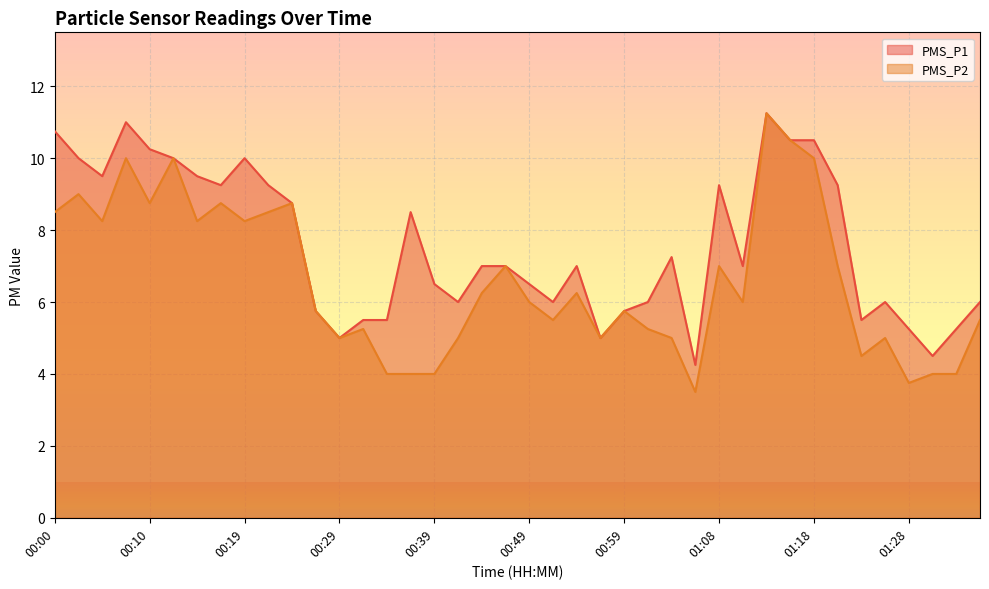

At which label does PMS_P2 reach its peak?

01:13